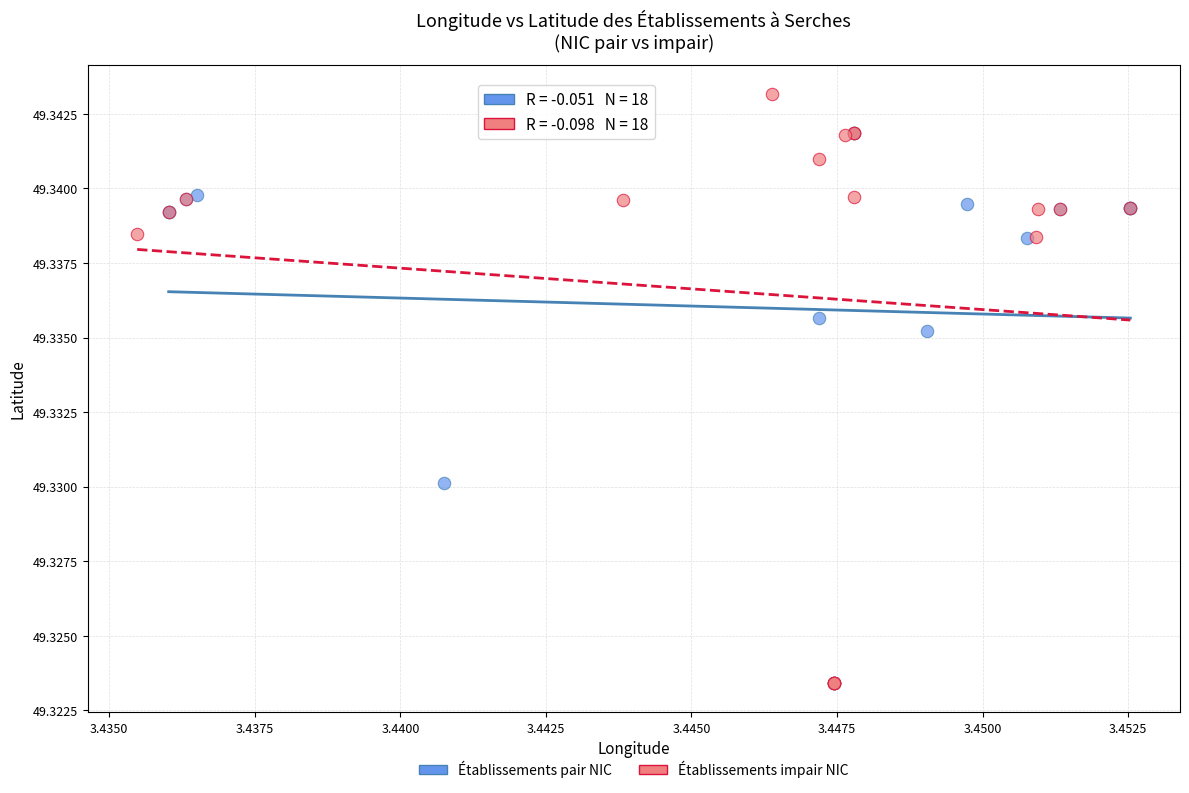

Which series has the largest Y range (max minus min)?

Établissements impair NIC